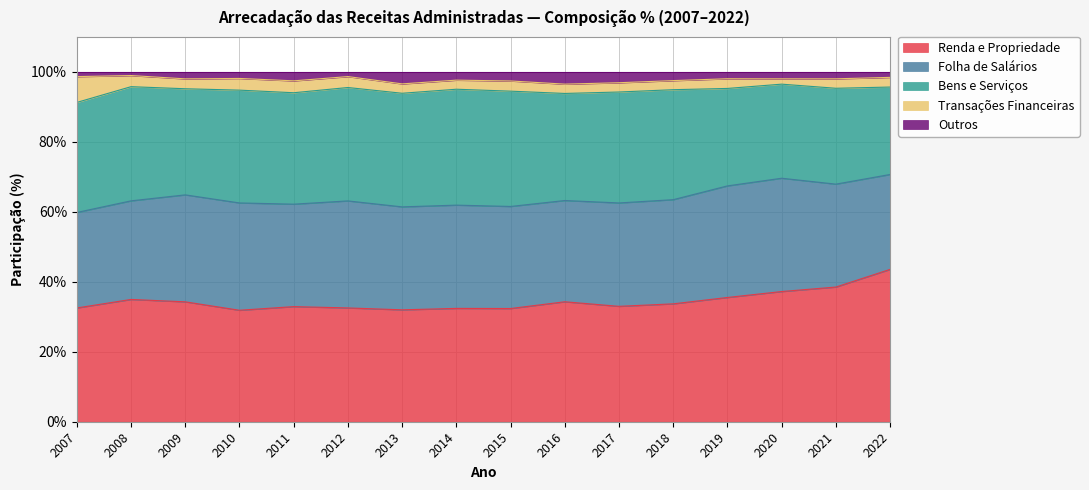

True or false: Folha de Salários and Transações Financeiras cross at least once.

False